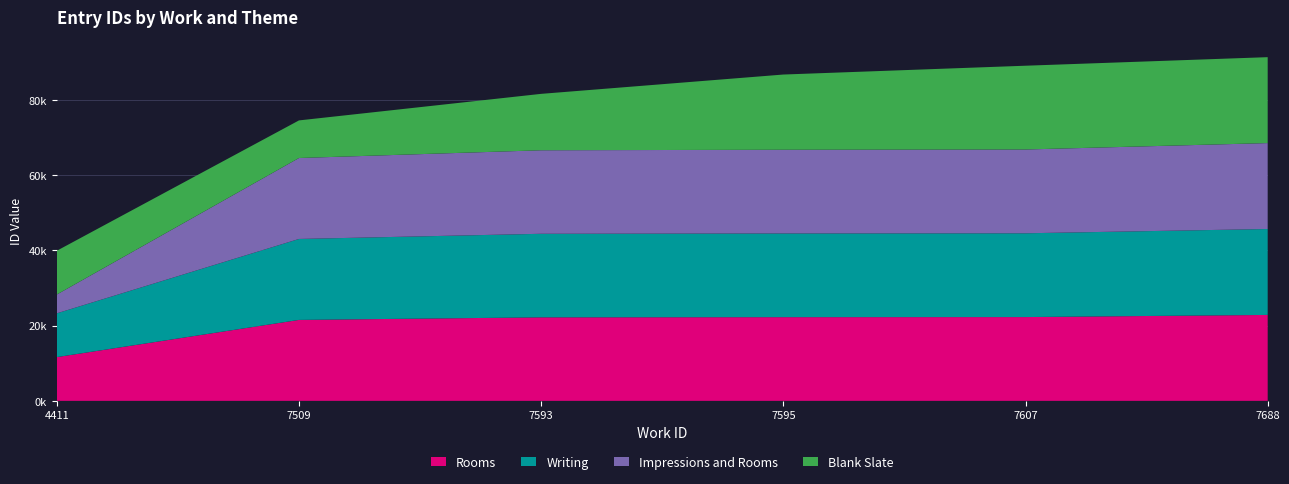

Reading left to right, what are all the values shown in this chart?

Rooms: 4411=11632	7509=21523	7593=22208	7595=22256	7607=22278	7688=22847
Writing: 4411=11637	7509=21524	7593=22215	7595=22256	7607=22279	7688=22847
Impressions and Rooms: 4411=5000	7509=21523	7593=22208	7595=22256	7607=22278	7688=22847
Blank Slate: 4411=11637	7509=10000	7593=15000	7595=20000	7607=22279	7688=22847